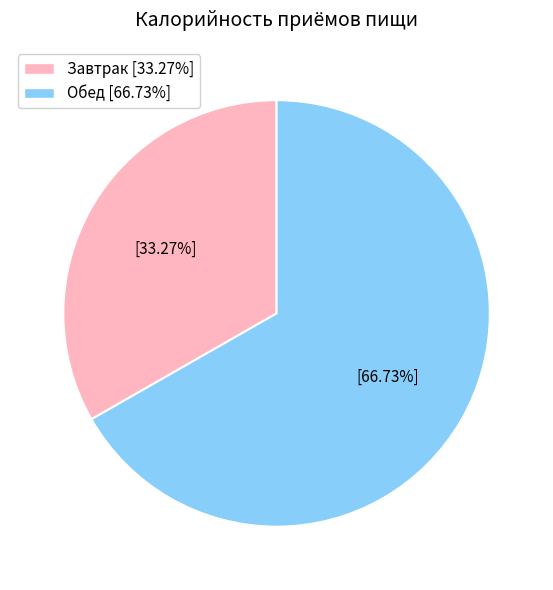

Count the number of slices in the pie.

2